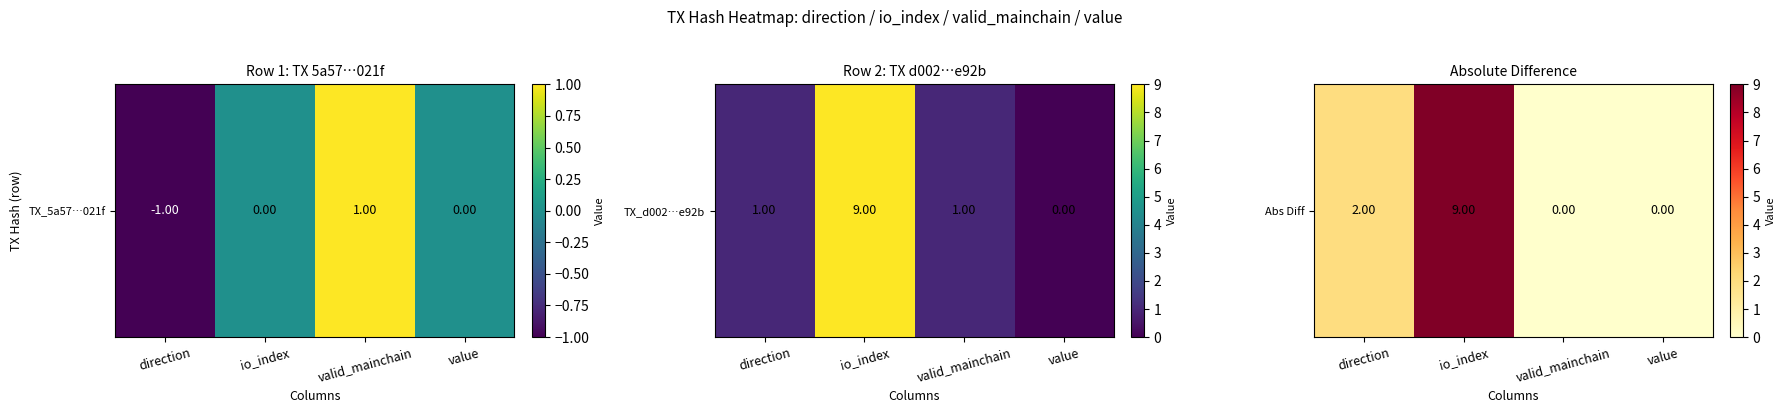

List the labels in order of value, smallest first.

valid_mainchain, value, direction, io_index